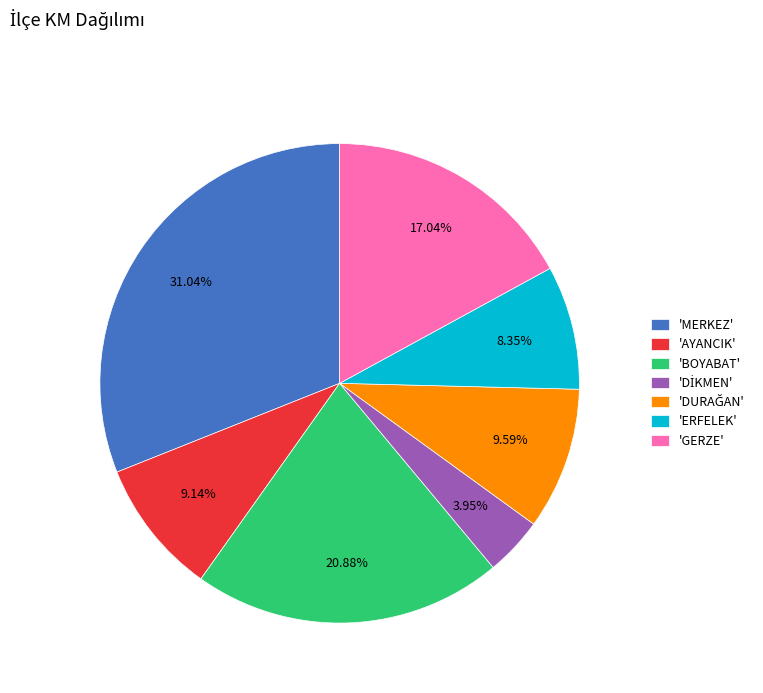

What is the ratio of the value at 'AYANCIK' to the value at 'BOYABAT'?

0.4